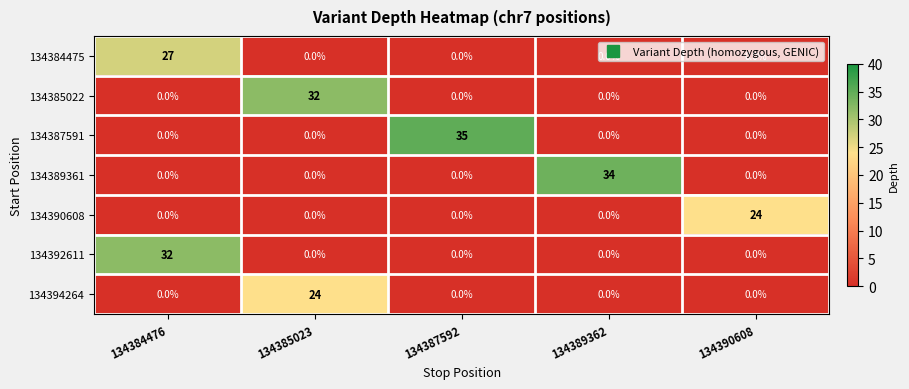

True or false: 134394264 has a value of 0 at 134389362.

True